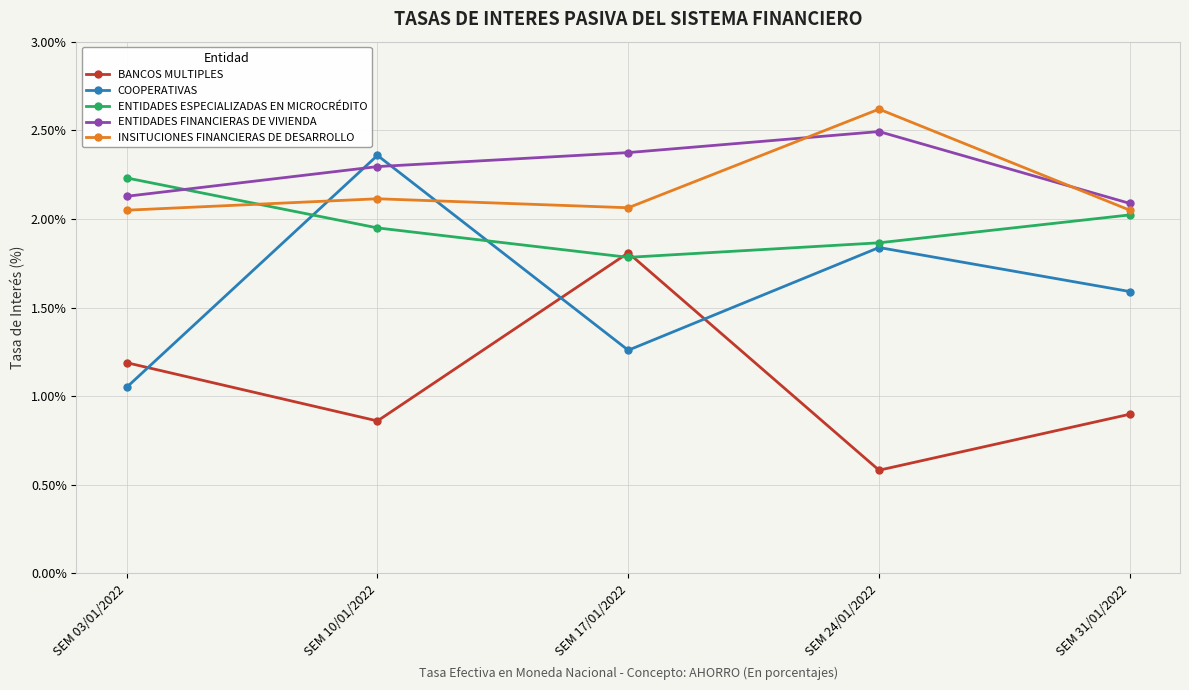

Is this an area chart (filled region under the line)?

No